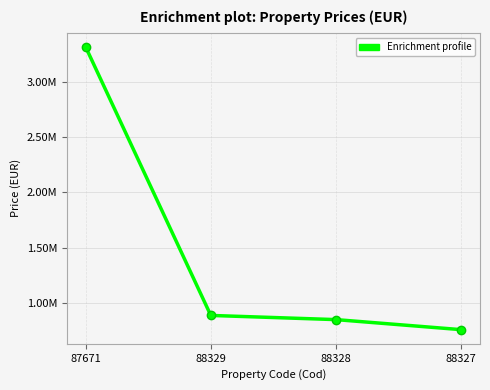

What is the difference between the maximum and minimum values?

2558502